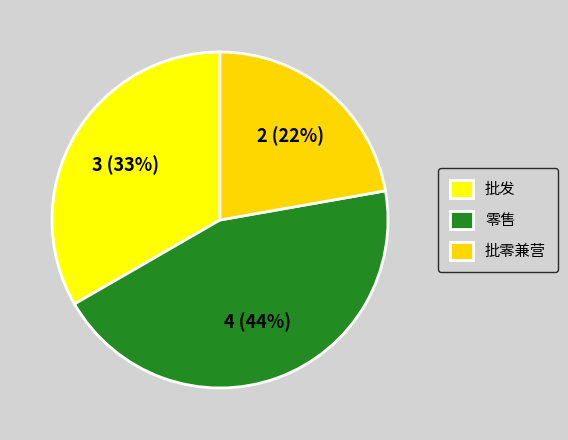

Which slice is the smallest?

批零兼营